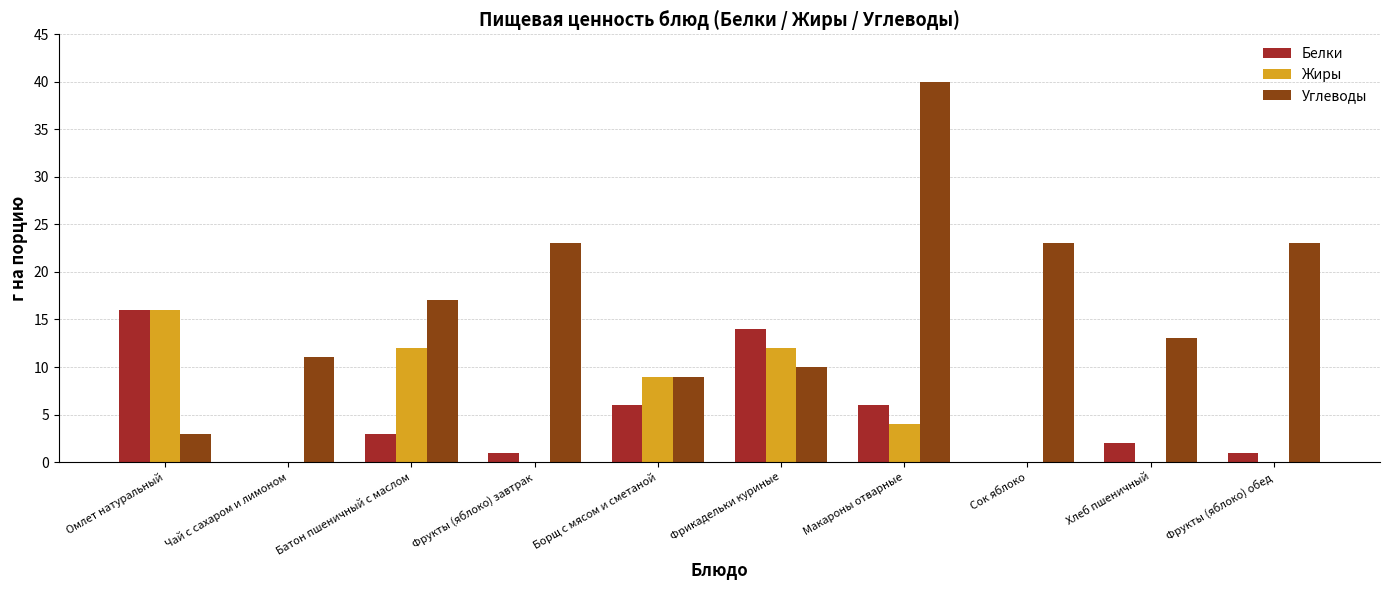

Does the chart contain stacked bars?

No